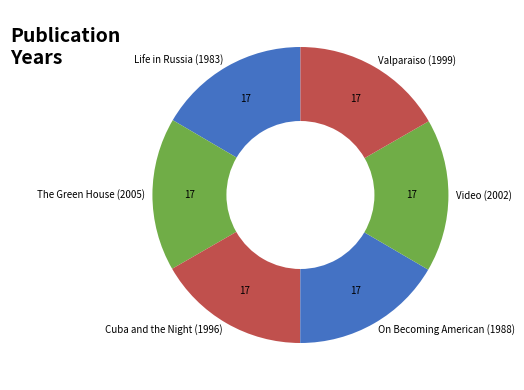

Is The Green House (2005) the majority of the pie?

No